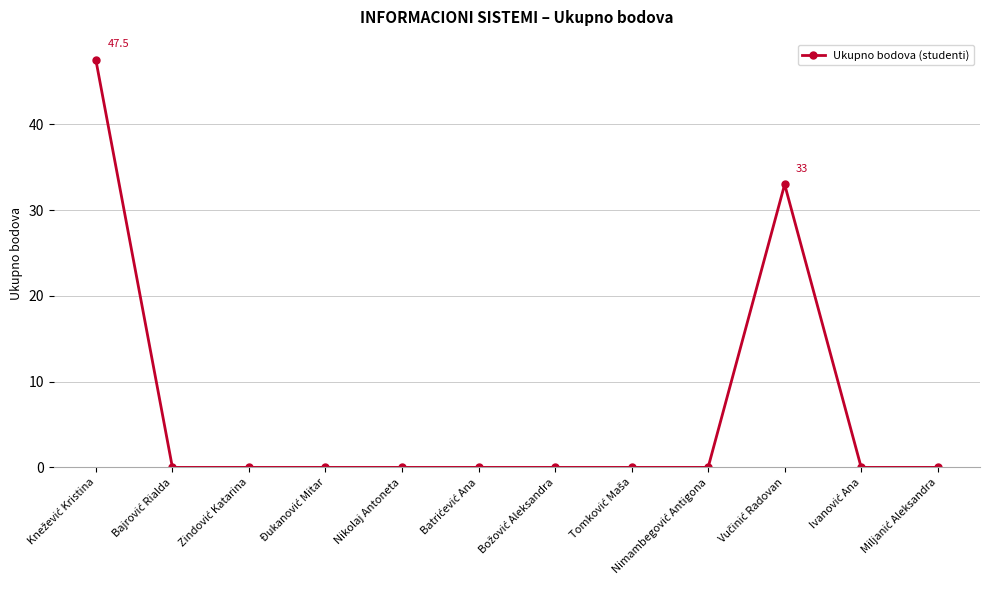

What is the average value?

6.7